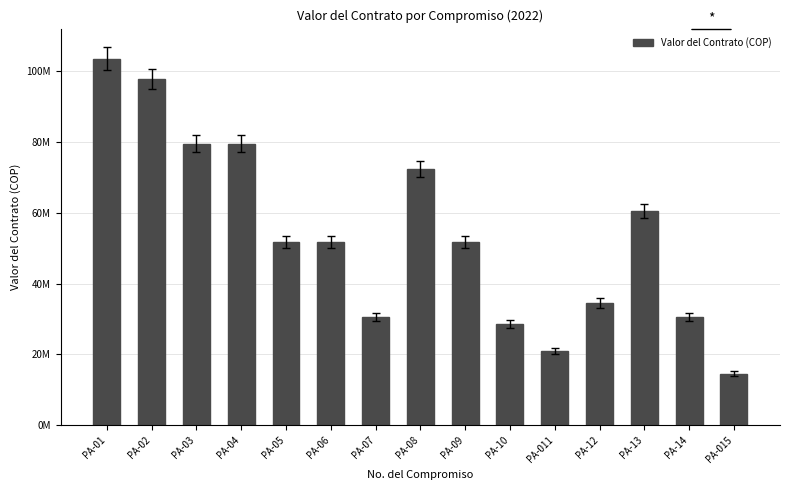

The value at PA-13 is 60500000. True or false?

True